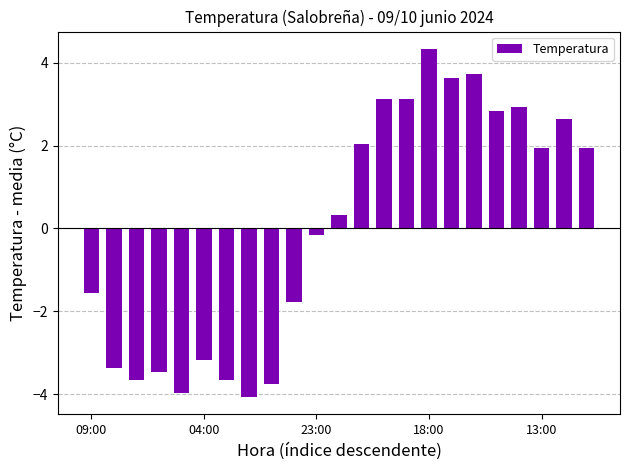

What is the maximum value shown in the chart?

4.3